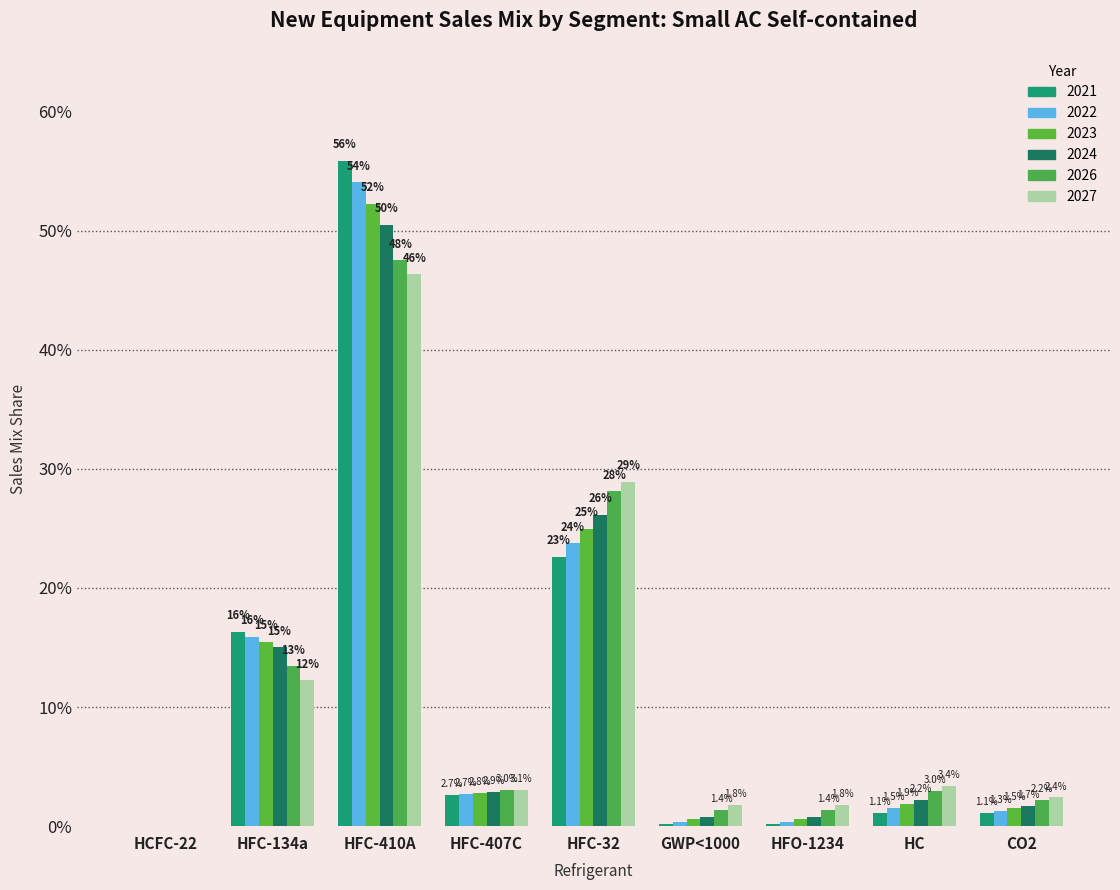

List the series in order of their peak value, lowest first.

2027, 2026, 2024, 2023, 2022, 2021